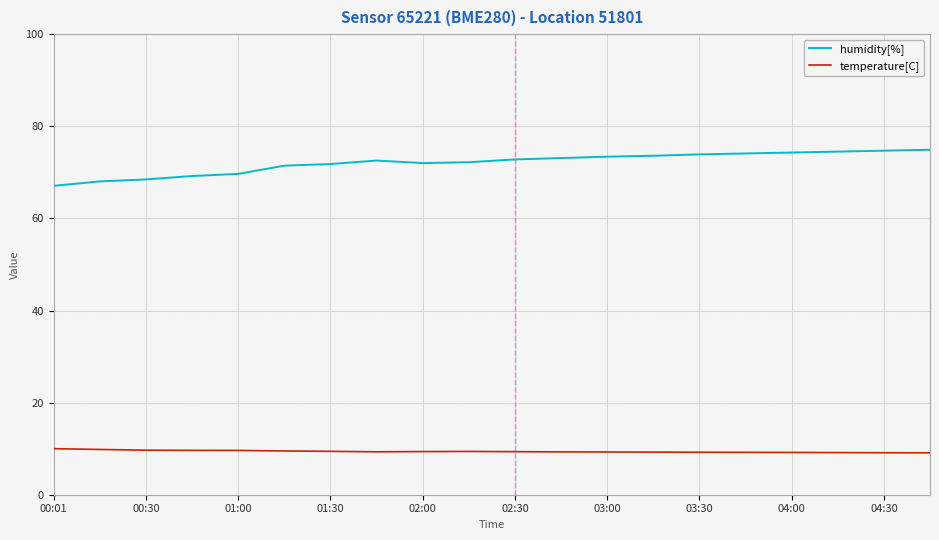

True or false: temperature[C] and humidity[%] intersect in this chart.

False